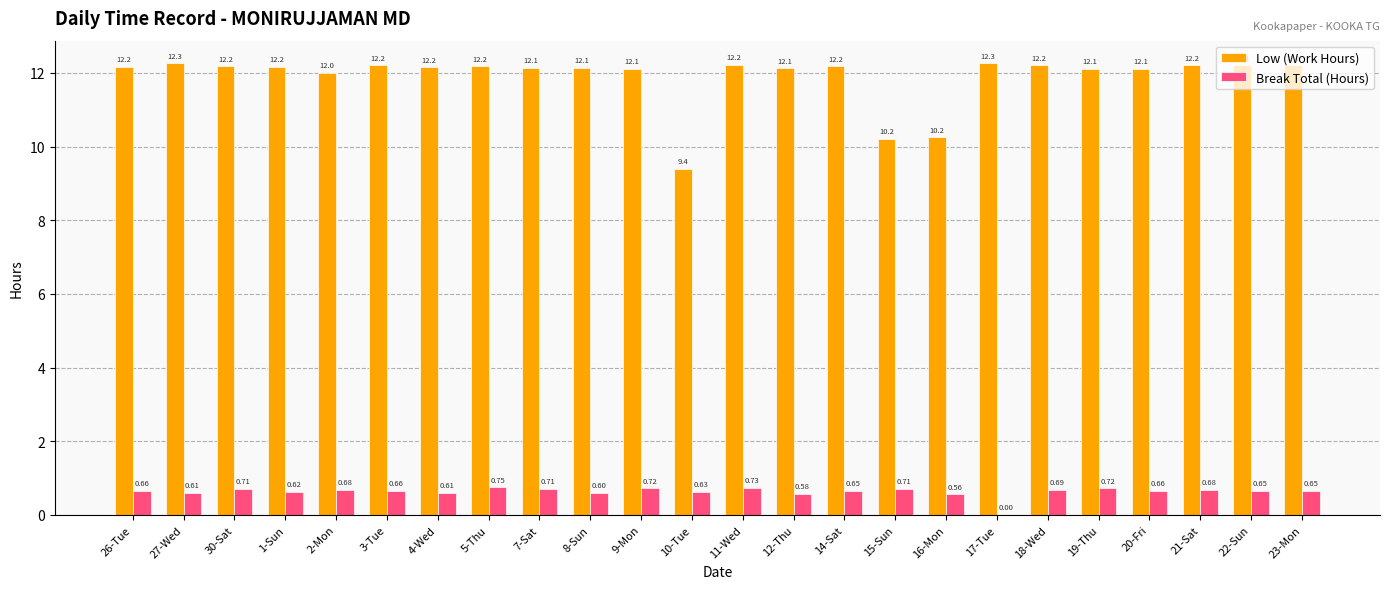

What are all the series names shown in the legend?

Low (Work Hours), Break Total (Hours)